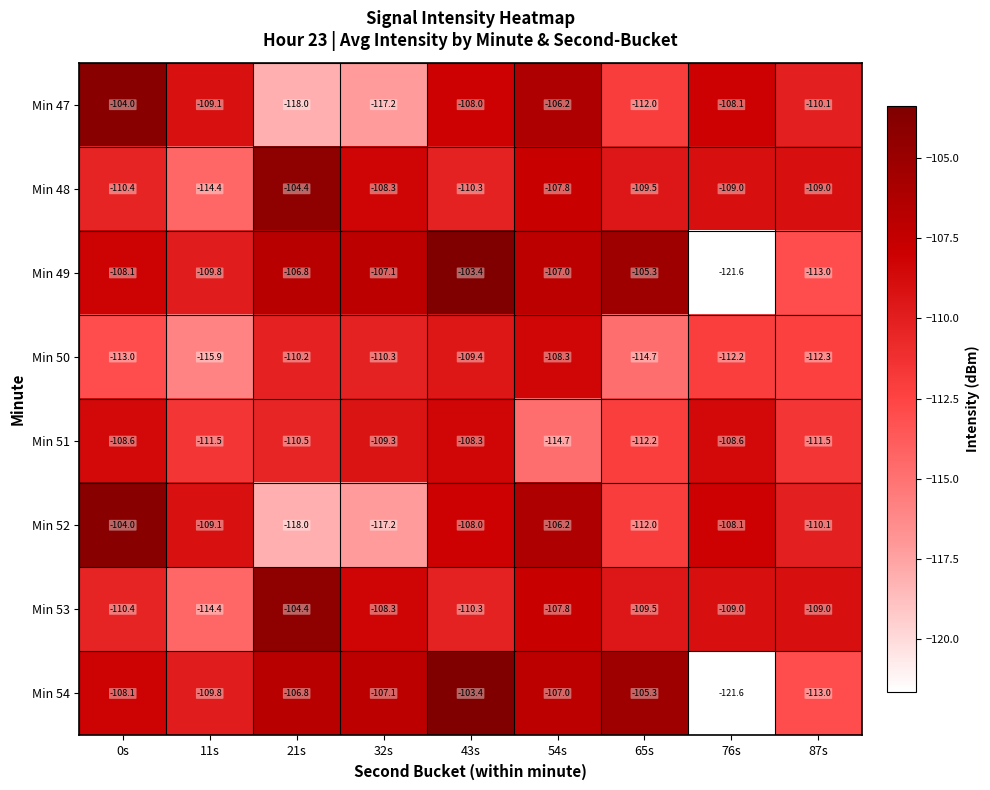

Where does the Min 51 series first go above -110?

0s